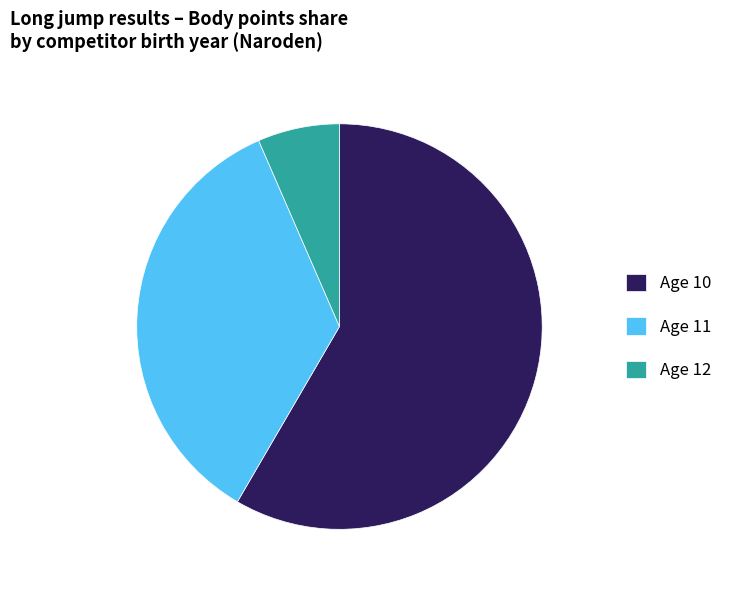

What is the ratio of the value at Age 11 to the value at Age 12?

5.4